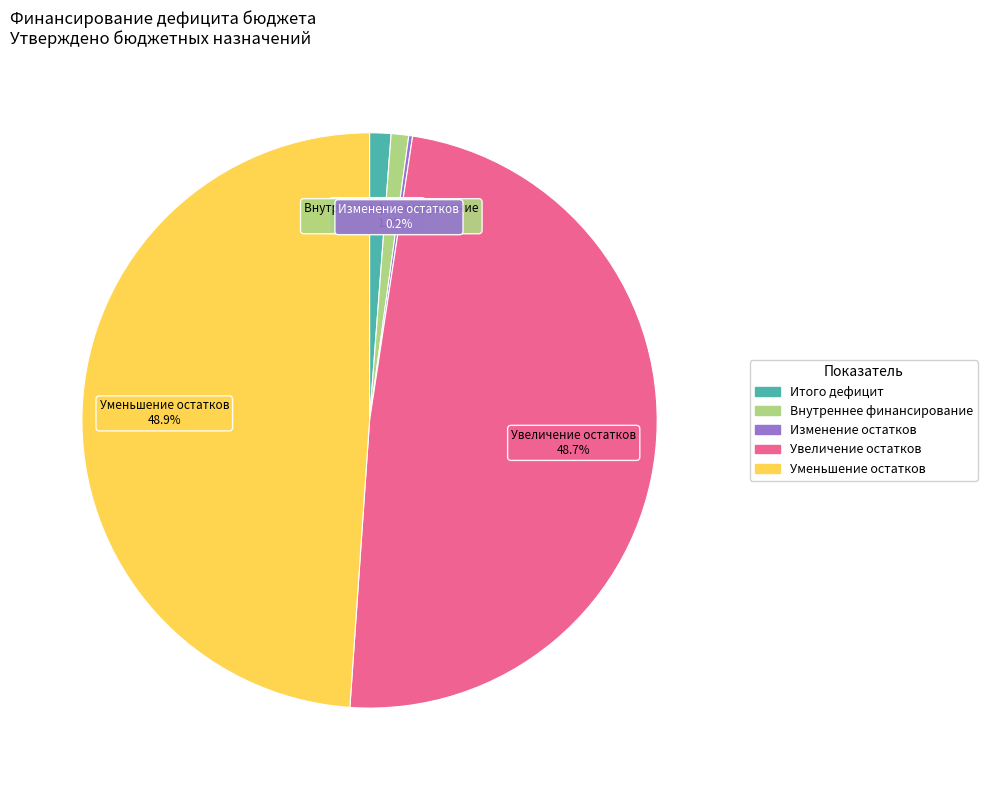

Is there a majority slice in this chart?

No